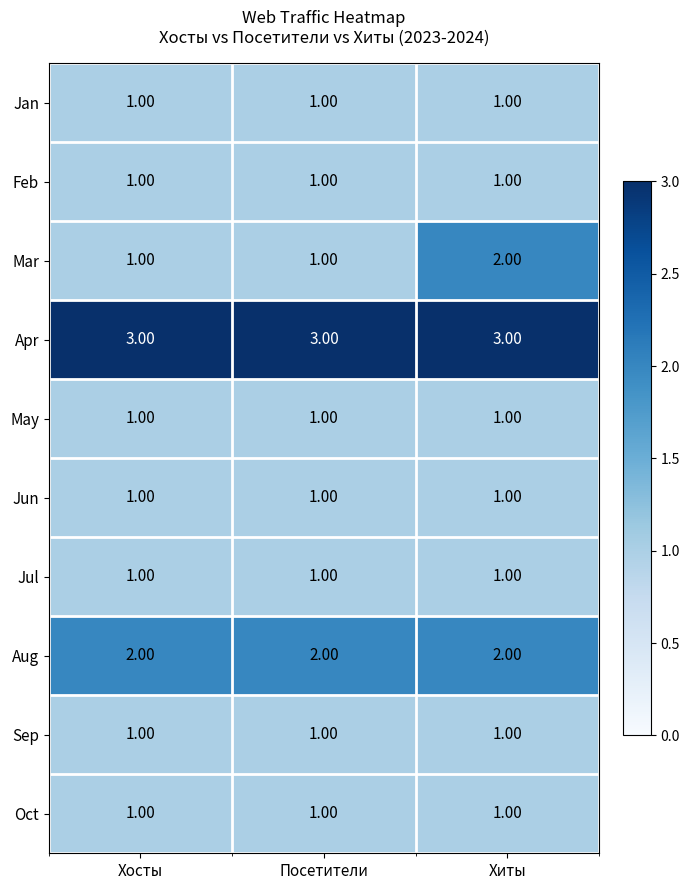

At how many categories does at least one series exceed 2?

3